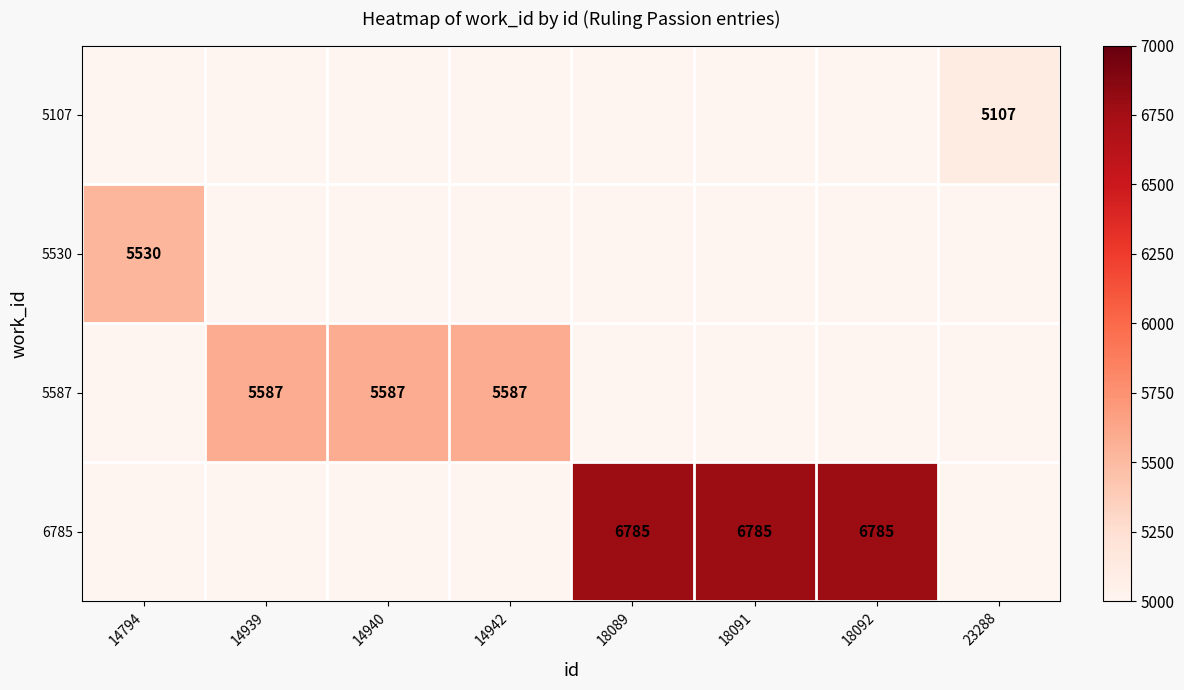

Is it true that 5587 equals 1651.9 at 14942?

False